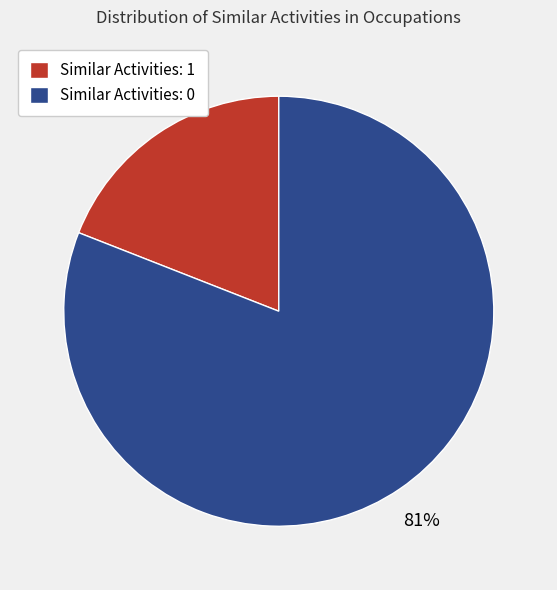

Between Similar Activities: 0 and Similar Activities: 1, which is larger?

Similar Activities: 0